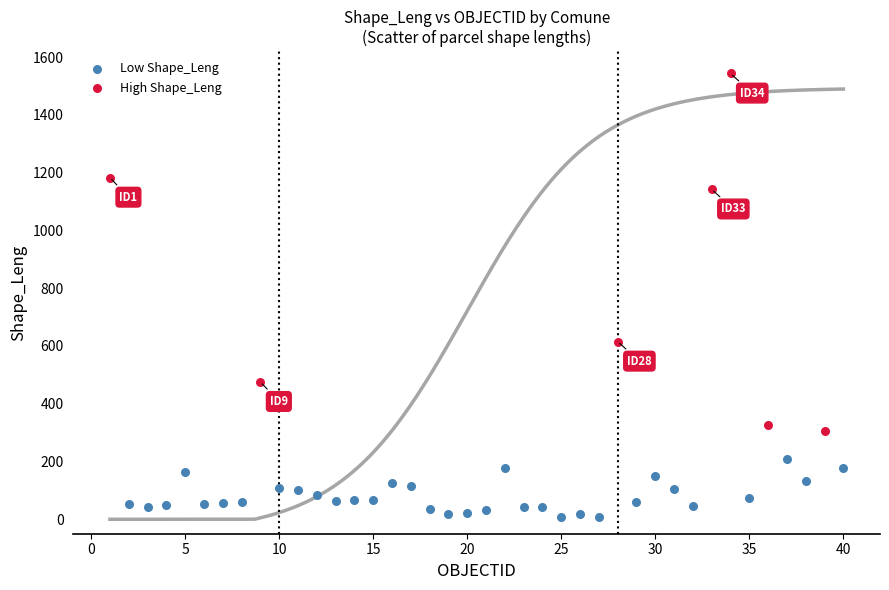

Which series reaches the minimum Y coordinate?

Low Shape_Leng